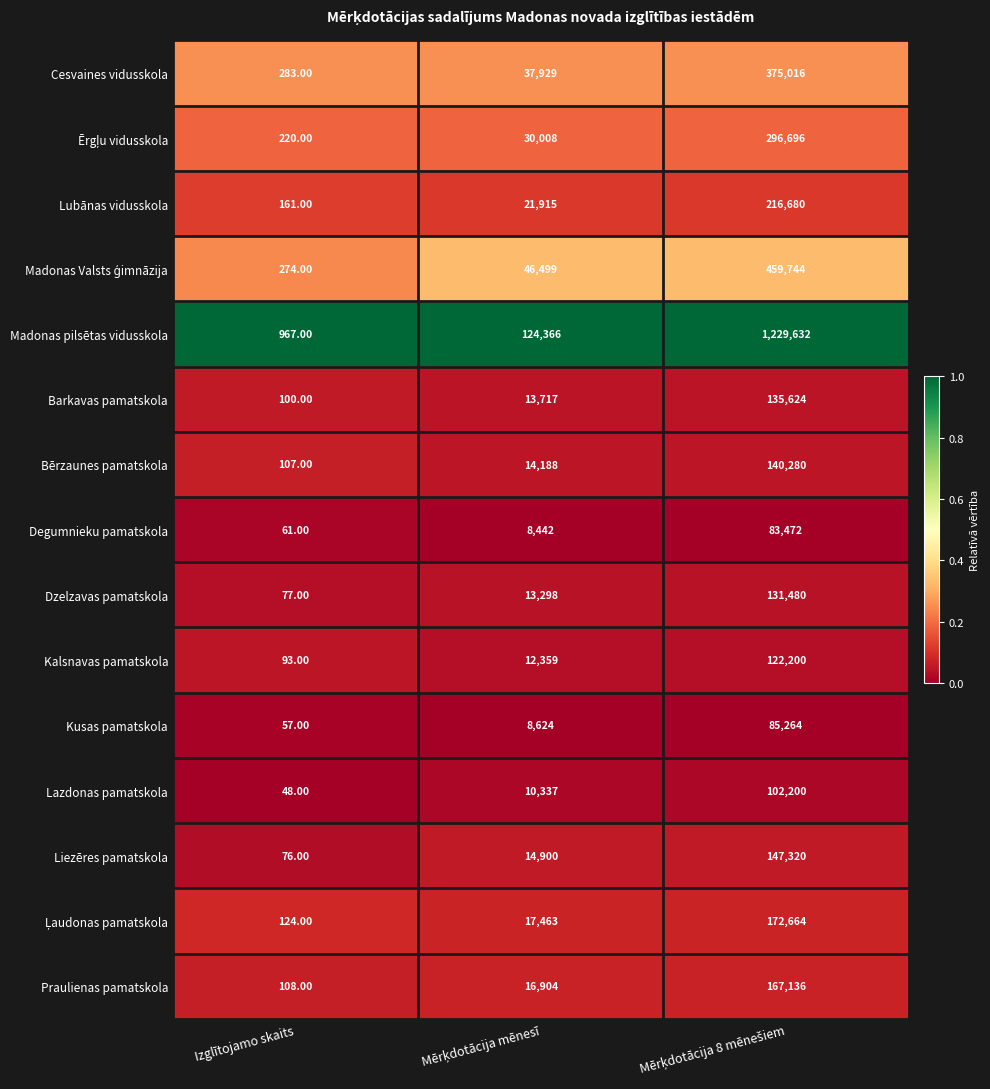

What is the maximum value shown in the chart?

1229632